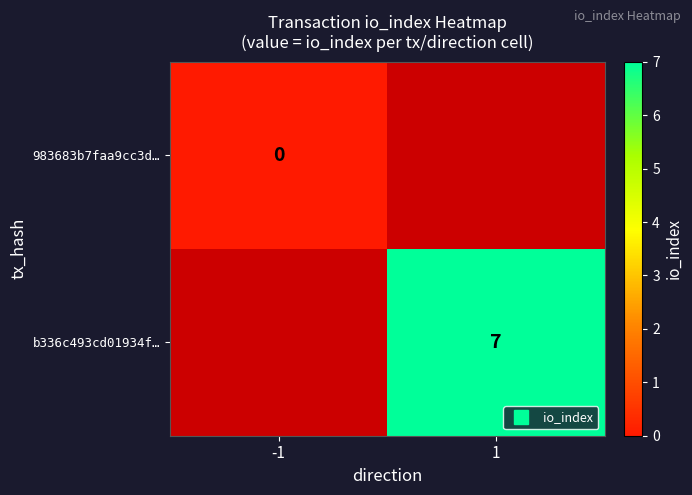

Which has a higher value, 1 or -1?

-1